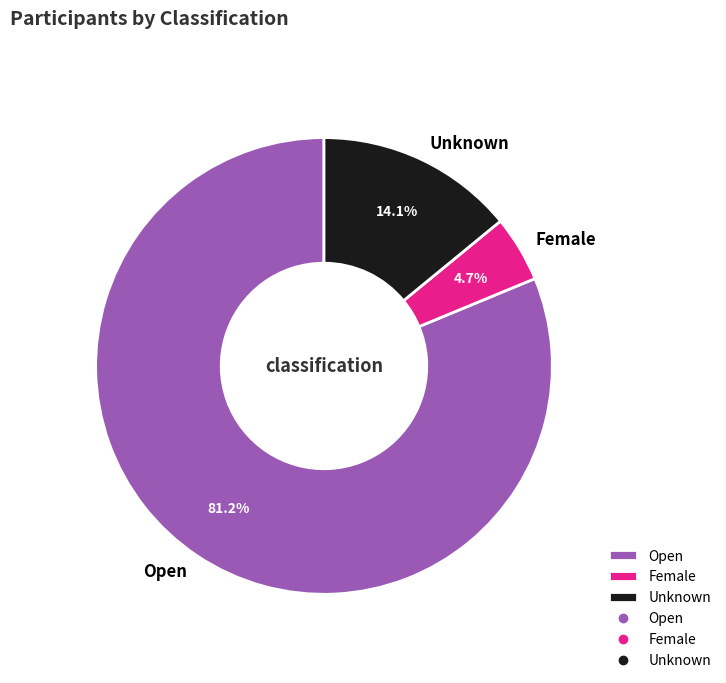

Approximately how many times larger is the value at Open compared to Female?

17.3